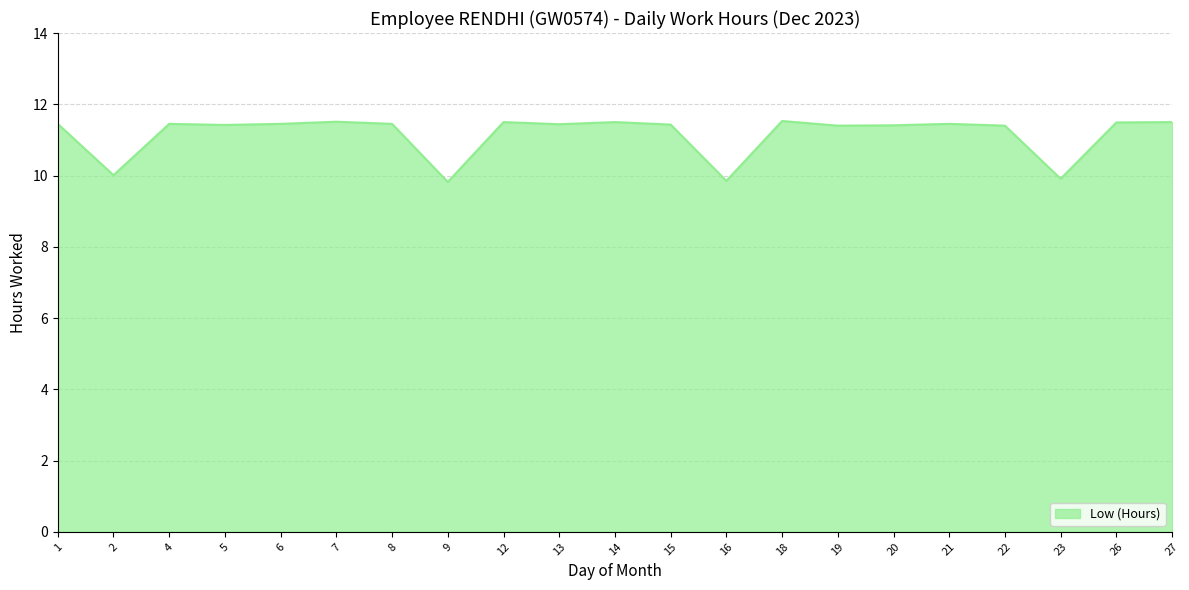

Where is the first local minimum?

2